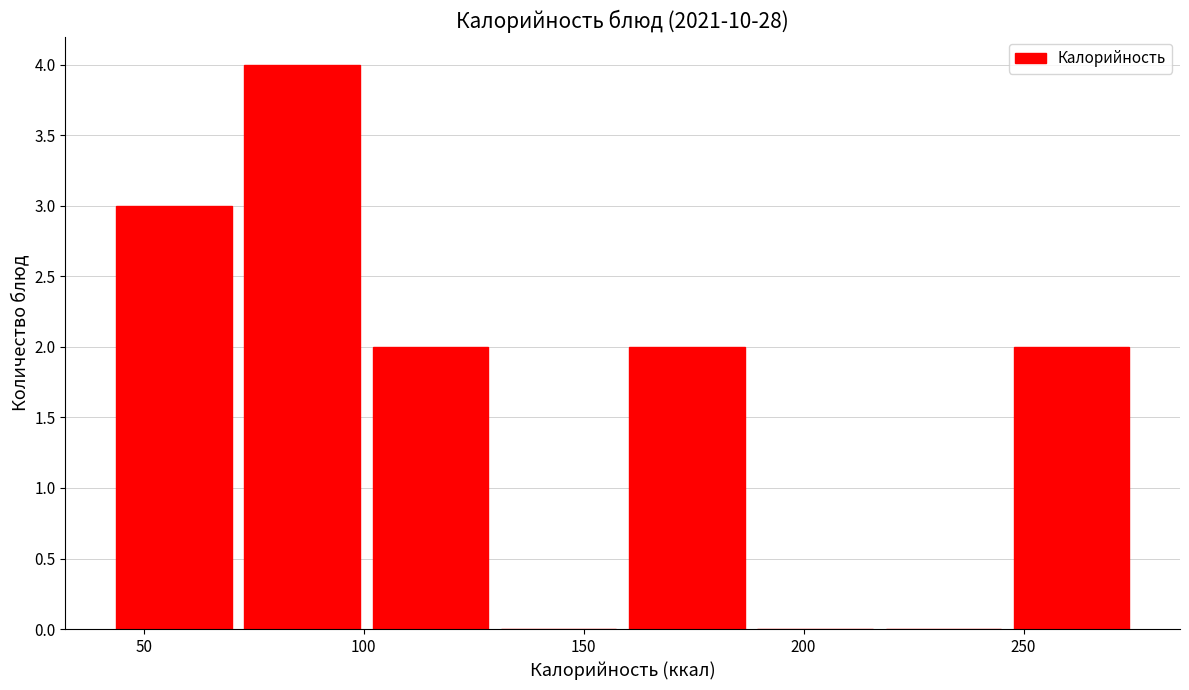

Reading left to right, list every bar in this chart as the range it spans on the x-axis followed by its height. Neither the bar edges nor the heights are printed on the chart, so give them approximately, as read against the axes.

40 to 70: 3
70 to 100: 4
100 to 130: 2
130 to 160: 0
160 to 190: 2
190 to 215: 0
215 to 245: 0
245 to 275: 2